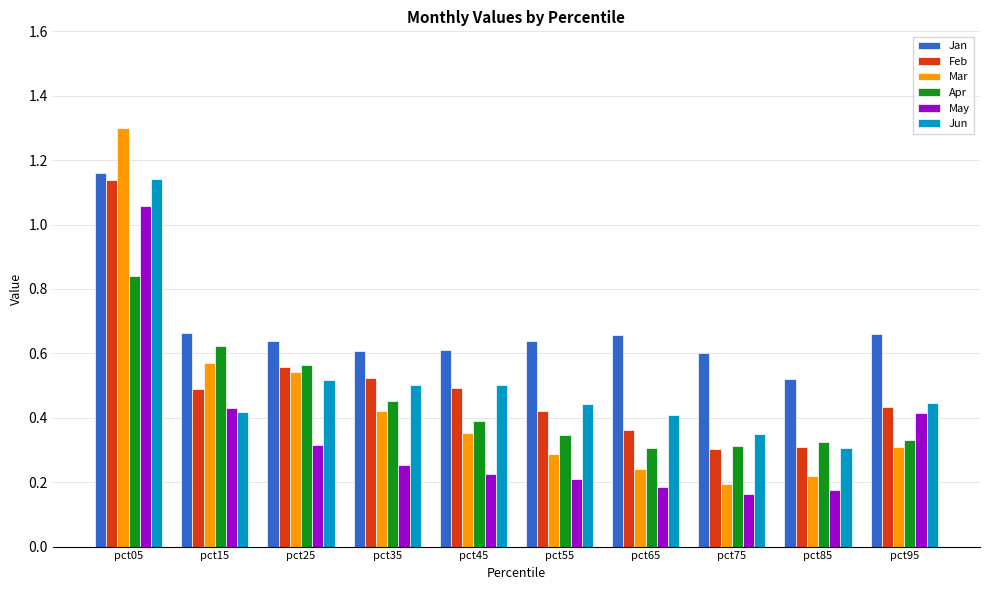

Which series has the widest spread of values?

Mar